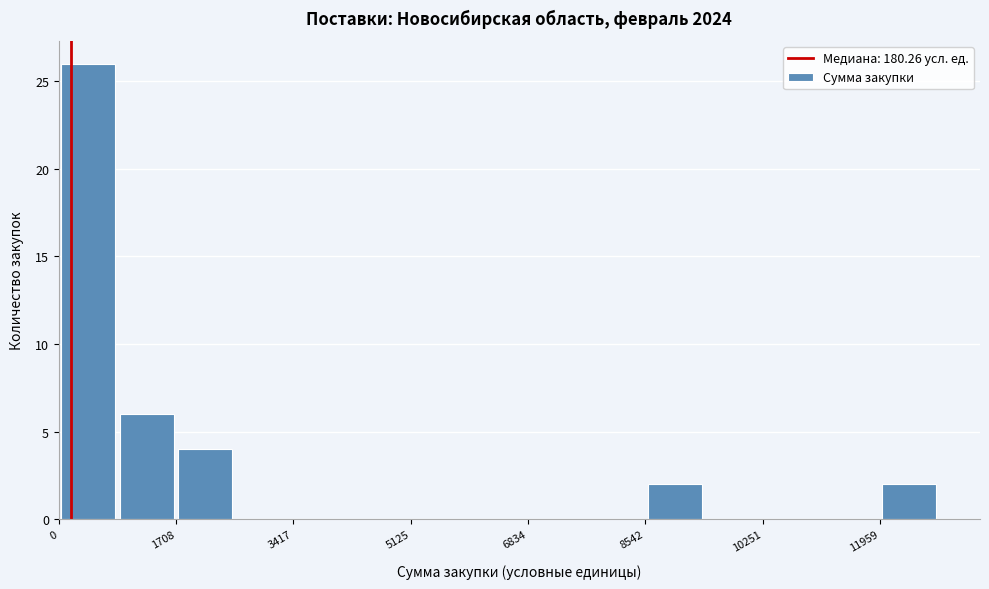

Reading left to right, list every bar in this chart as the range it spans on the x-axis followed by its height. Neither the bar edges nor the heights are printed on the chart, so give them approximately, as read against the axes.

0 to 800: 26
800 to 1800: 6
1800 to 2600: 4
2600 to 3400: 0
3400 to 4200: 0
4200 to 5200: 0
5200 to 6000: 0
6000 to 6800: 0
6800 to 7600: 0
7600 to 8600: 0
8600 to 9400: 2
9400 to 10200: 0
10200 to 11200: 0
11200 to 12000: 0
12000 to 12800: 2